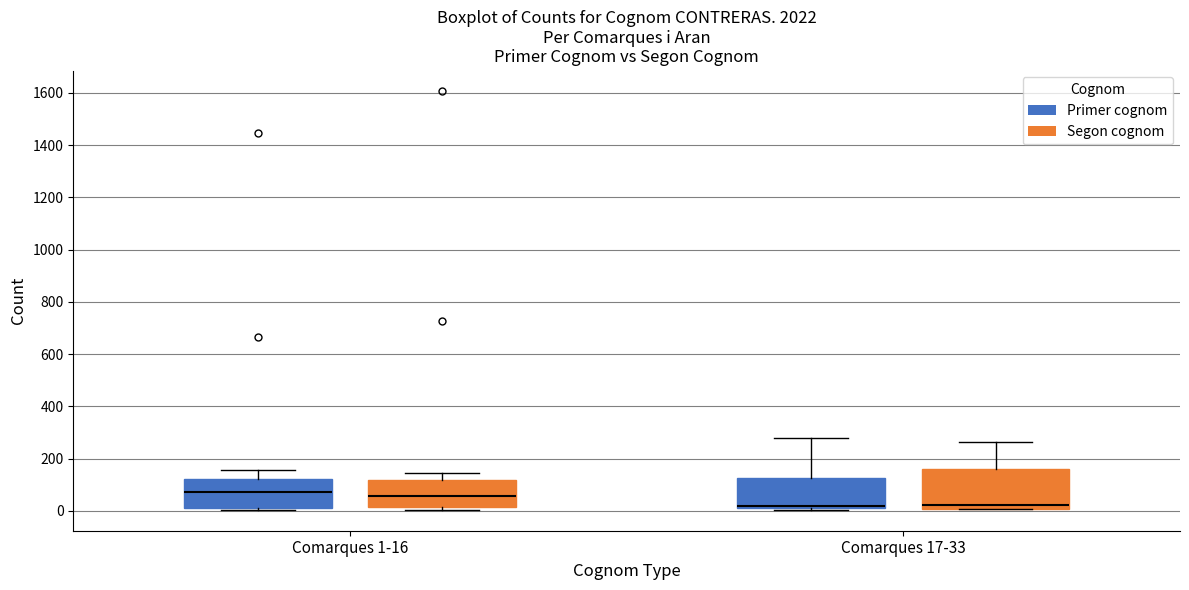

Where does the upper whisker of the box for Comarques 1-16 (Segon cognom) end on the y-axis? The values are not printed on the chart, so give them approximately, as read against the axis.

140